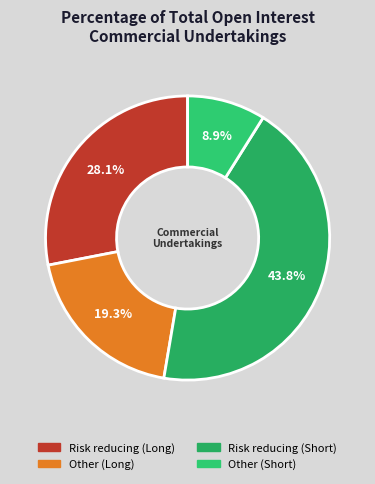

How many slices are in this pie chart?

4